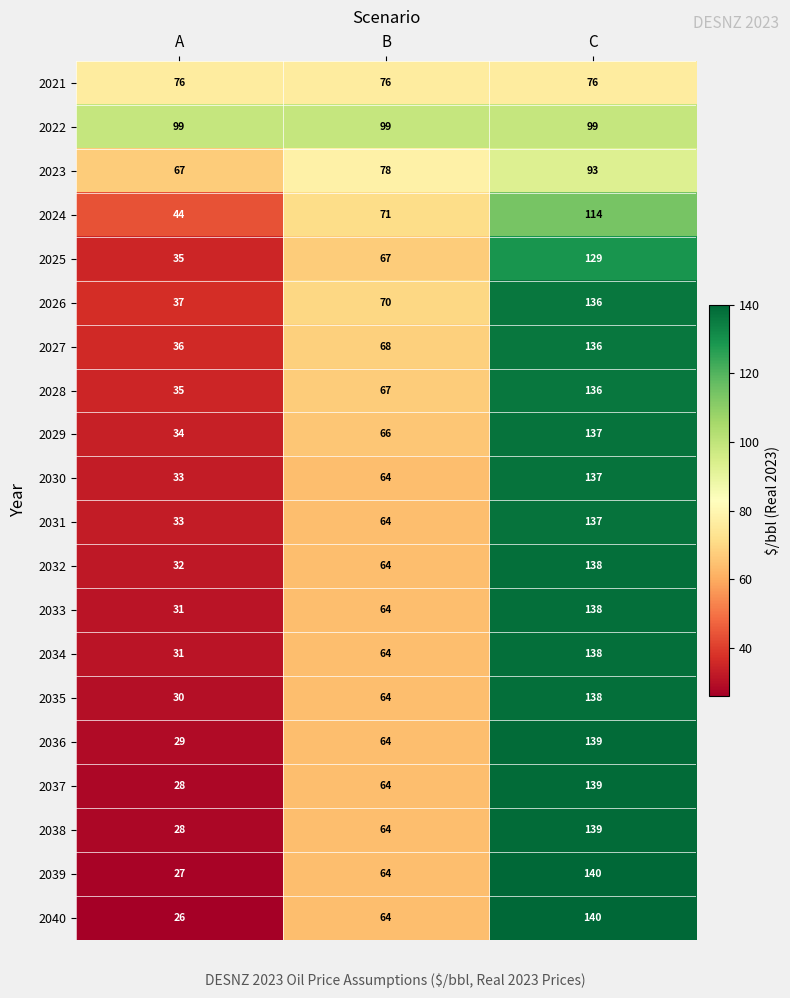

Is the value of 2031 at C greater than the value of 2039 at A?

Yes